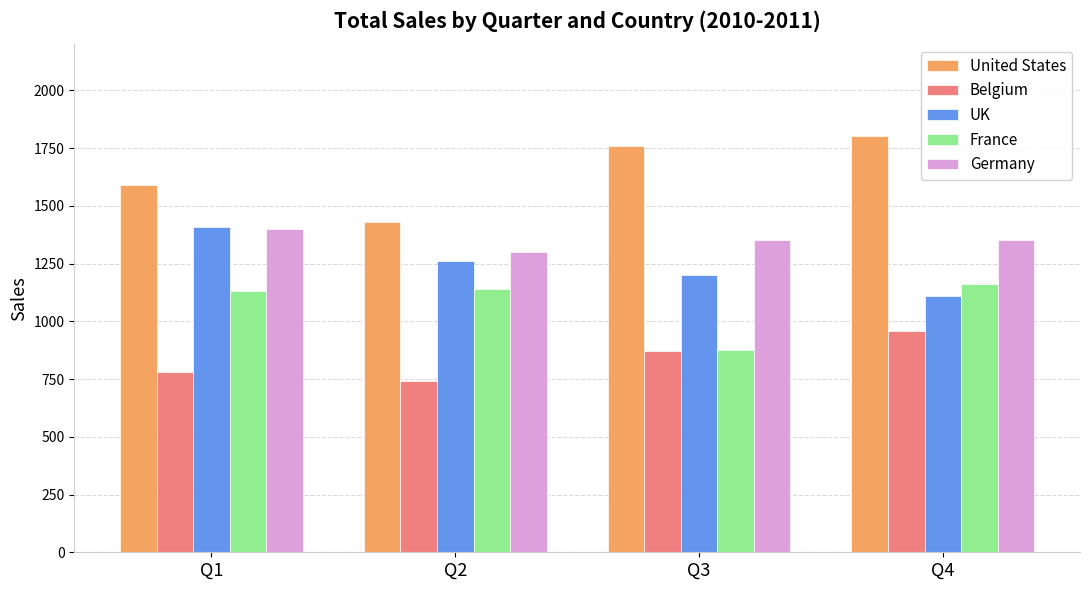

What are all the series names shown in the legend?

United States, Belgium, UK, France, Germany